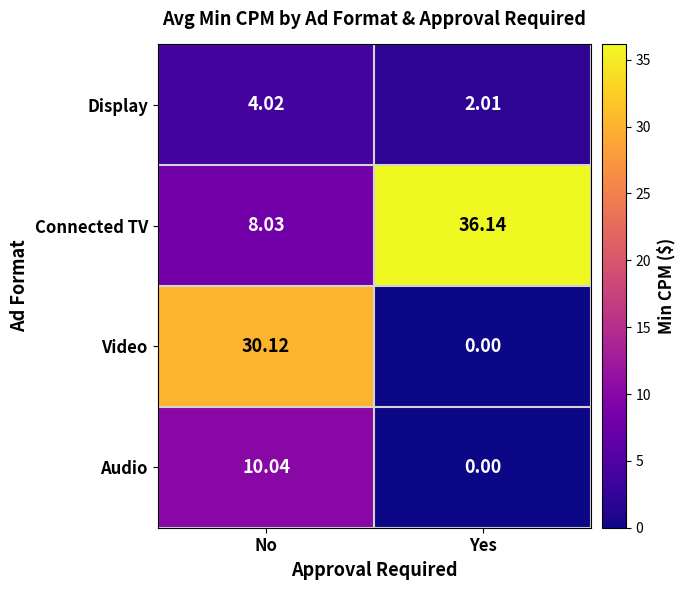

Which series changed the most between No and Yes?

Video